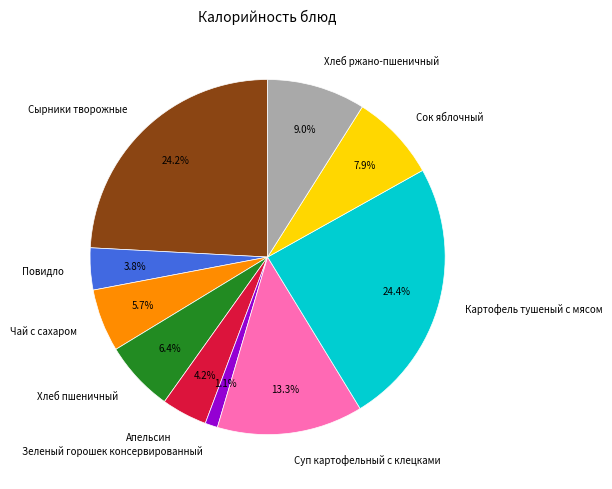

What percentage is the Сок яблочный slice, to the nearest percent?

8%